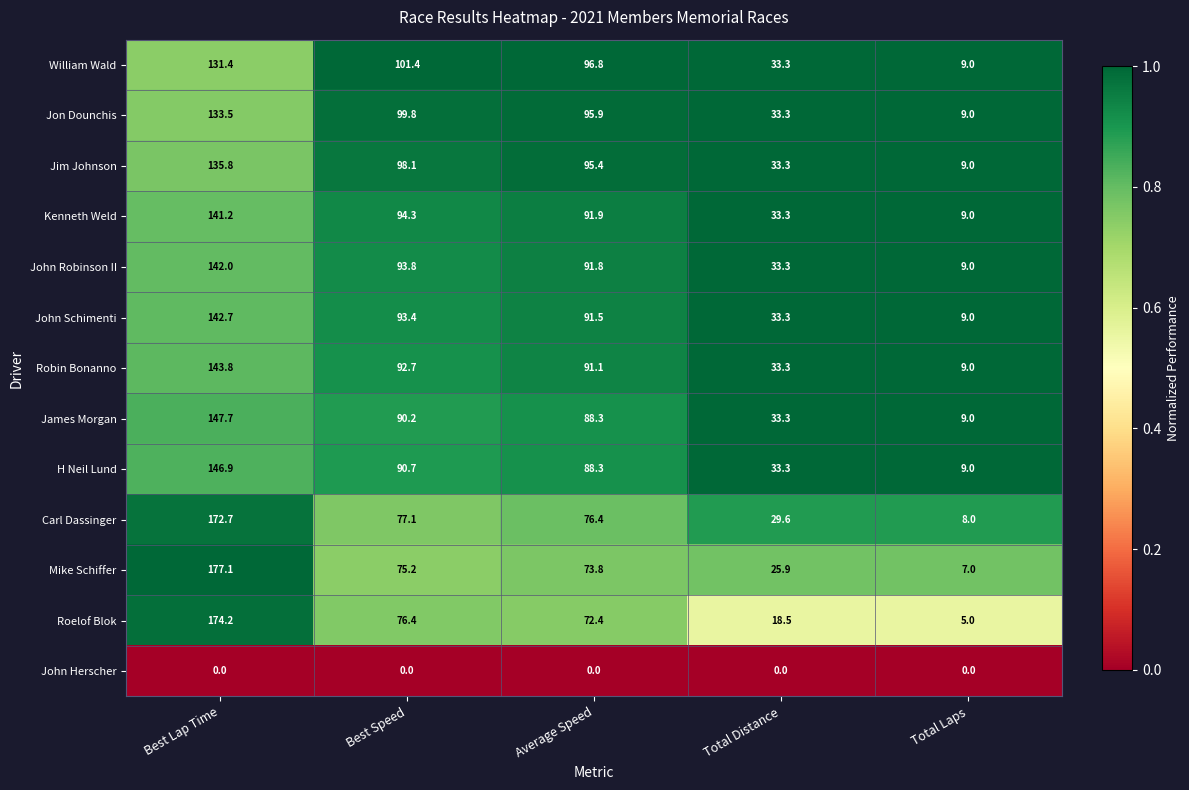

At which category is the sum across all series the highest?

Best Lap Time